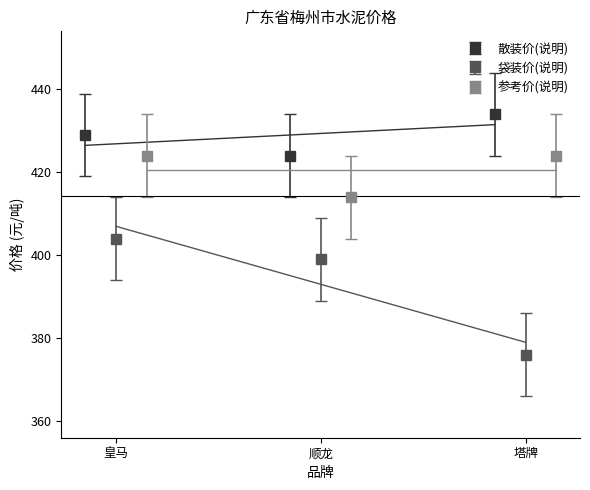

What is the maximum value for 散装价(说明)?

434